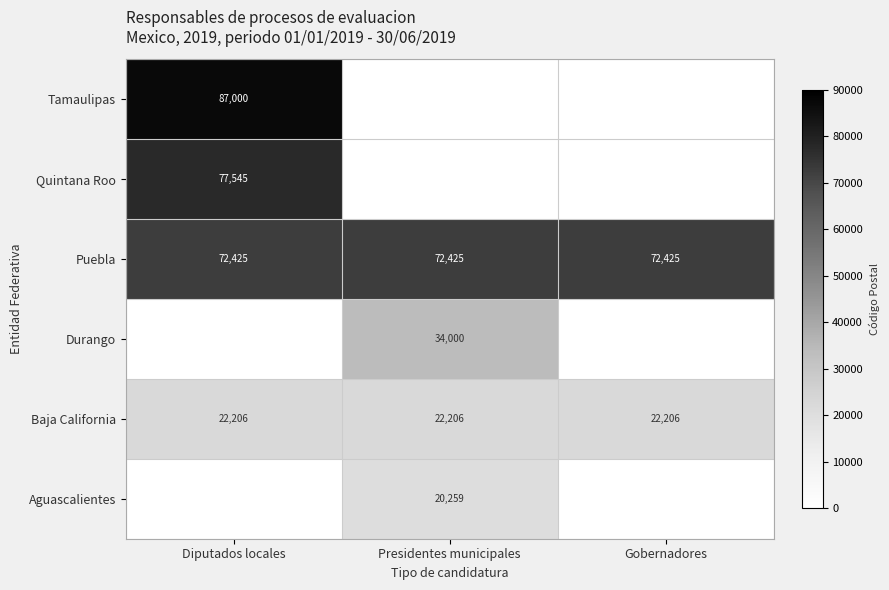

The value of Puebla at Gobernadores is 126657. True or false?

False